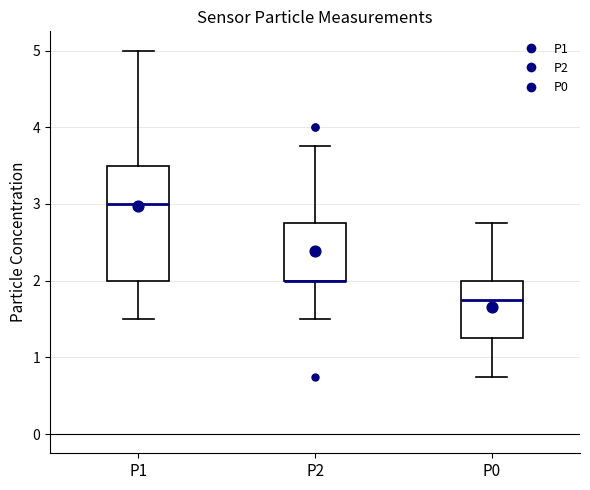

Reading left to right, read every box against the y-axis: the position of its median line, the range the box covers, and the ends of its whiskers. The values are not printed on the chart, so give them approximately, as read against the axis.

P1: median 3.0, box 2.0 to 3.5, whiskers 1.5 to 5.0
P2: median 2.0 (drawn on the box's lower edge), box 2.0 to 2.8, whiskers 1.5 to 3.8
P0: median 1.8, box 1.3 to 2.0, whiskers 0.8 to 2.8